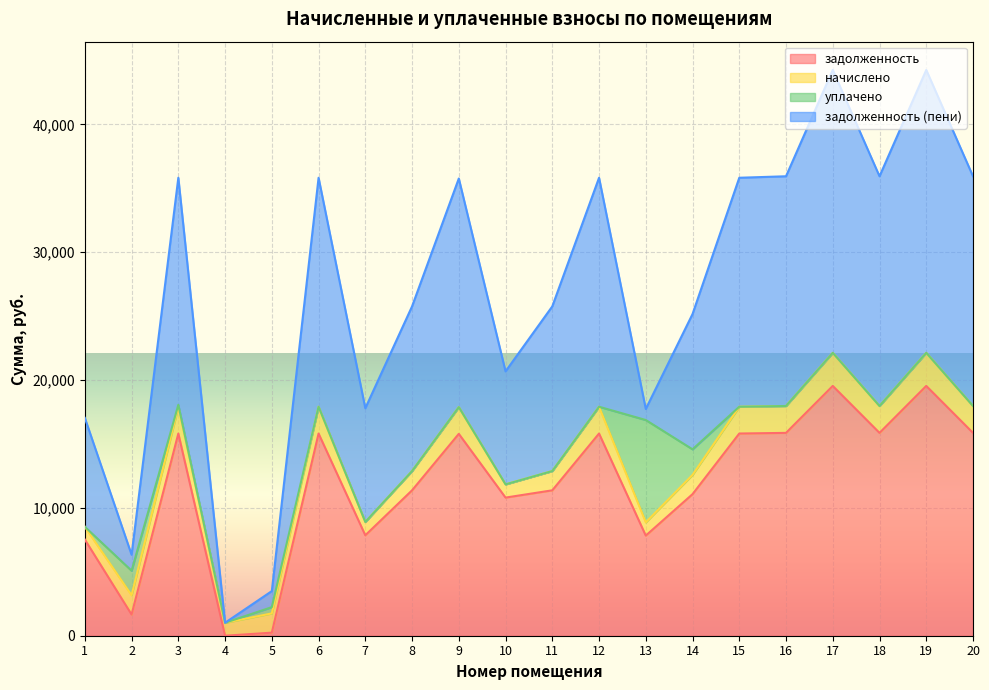

Which has a higher value, 10 or 4?

10